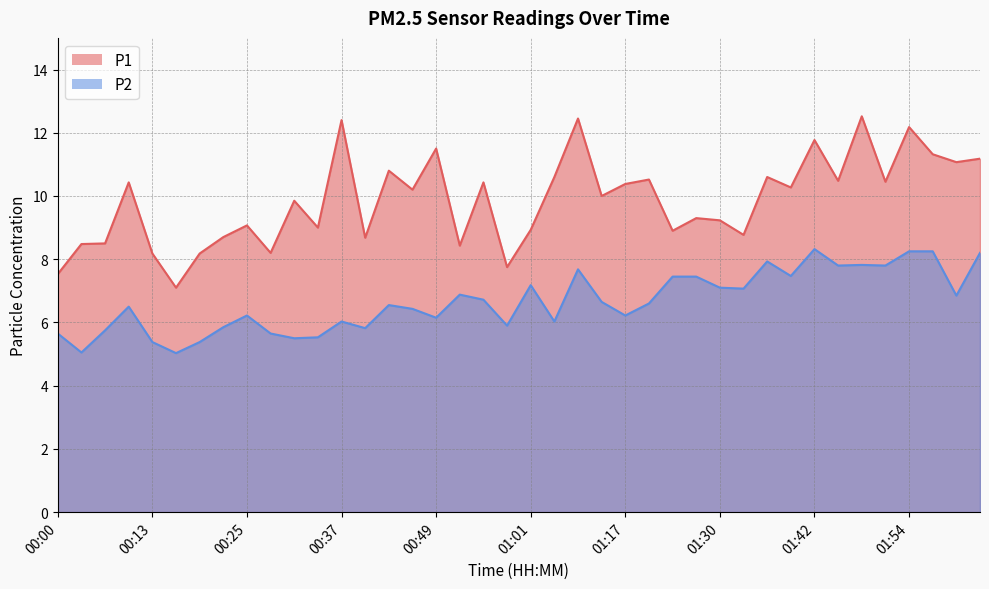

What are all the series names shown in the legend?

P1, P2